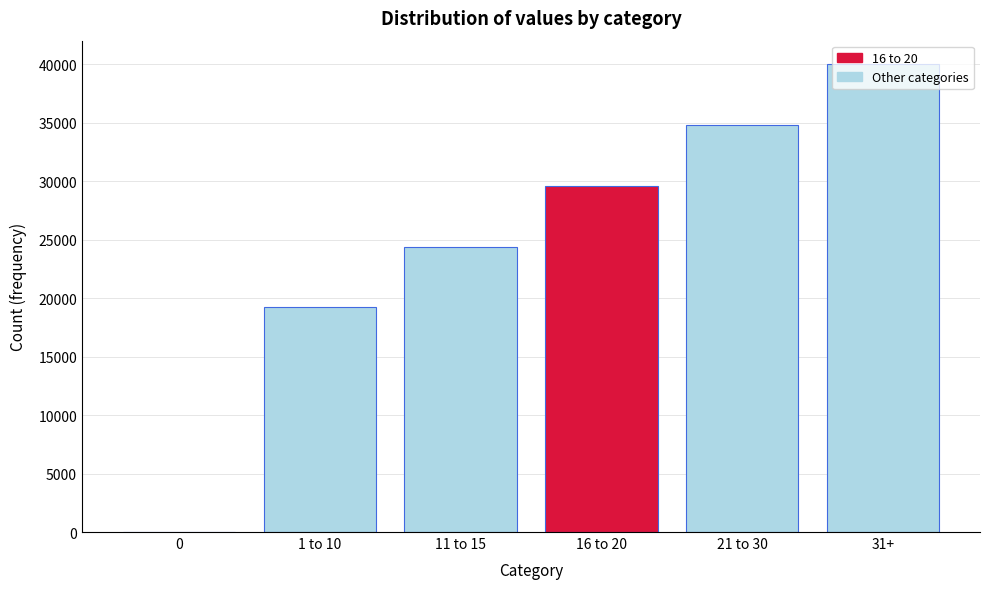

Between 31+ and 0, which is larger?

31+